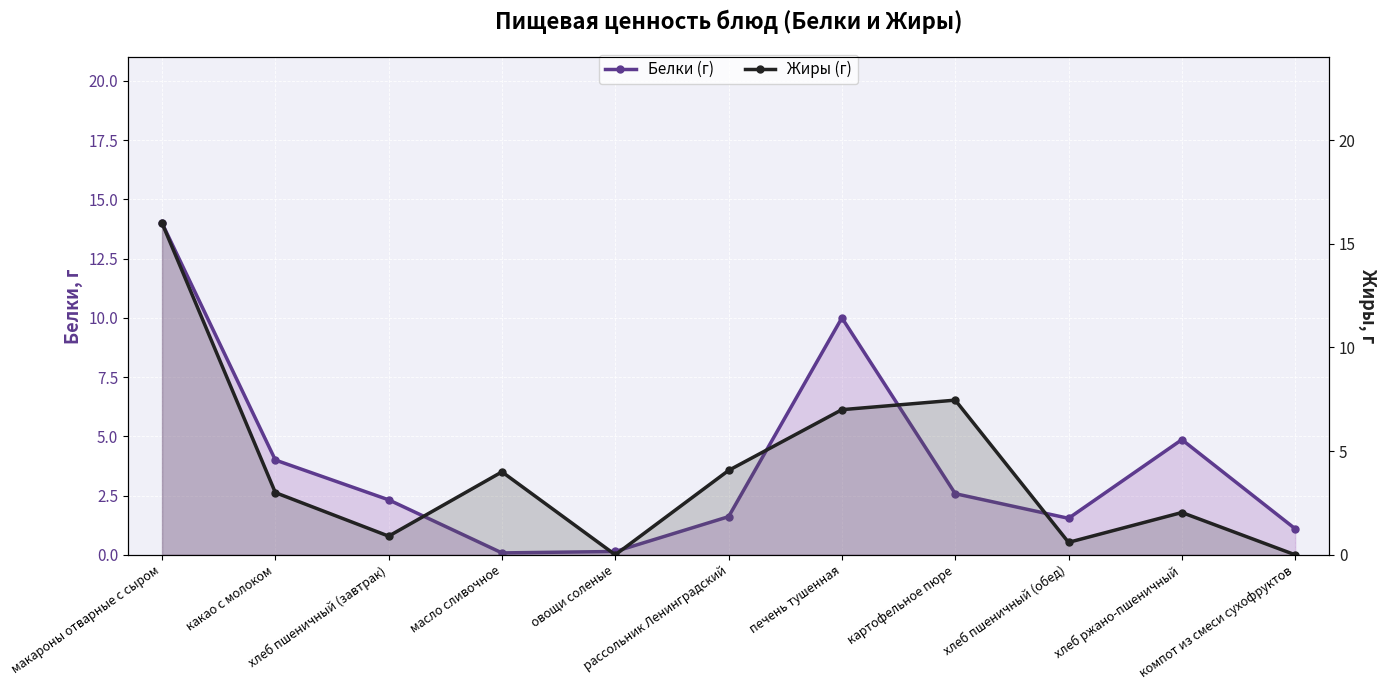

What value does the Белки (г) series have at хлеб пшеничный (завтрак)?

2.3